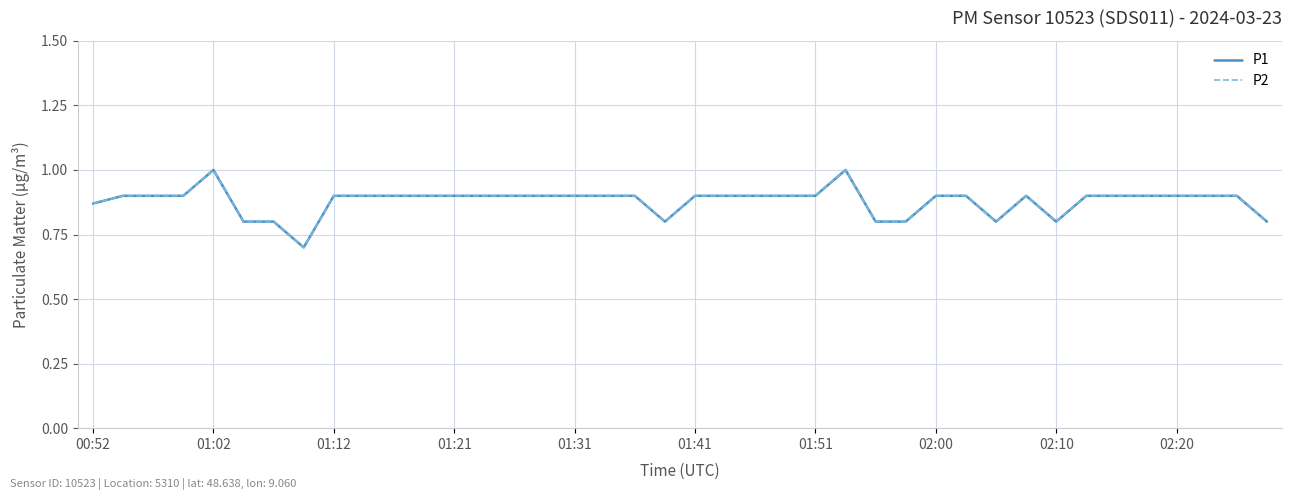

Reading left to right, extract all data points from this chart.

P1: 0.9	0.9	0.9	0.9	1.0	0.8	0.8	0.7	0.9	0.9	0.9	0.9	0.9	0.9	0.9	0.9	0.9	0.9	0.9	0.8	0.9	0.9	0.9	0.9	0.9	1.0	0.8	0.8	0.9	0.9	0.8	0.9	0.8	0.9	0.9	0.9	0.9	0.9	0.9	0.8
P2: 0.9	0.9	0.9	0.9	1.0	0.8	0.8	0.7	0.9	0.9	0.9	0.9	0.9	0.9	0.9	0.9	0.9	0.9	0.9	0.8	0.9	0.9	0.9	0.9	0.9	1.0	0.8	0.8	0.9	0.9	0.8	0.9	0.8	0.9	0.9	0.9	0.9	0.9	0.9	0.8